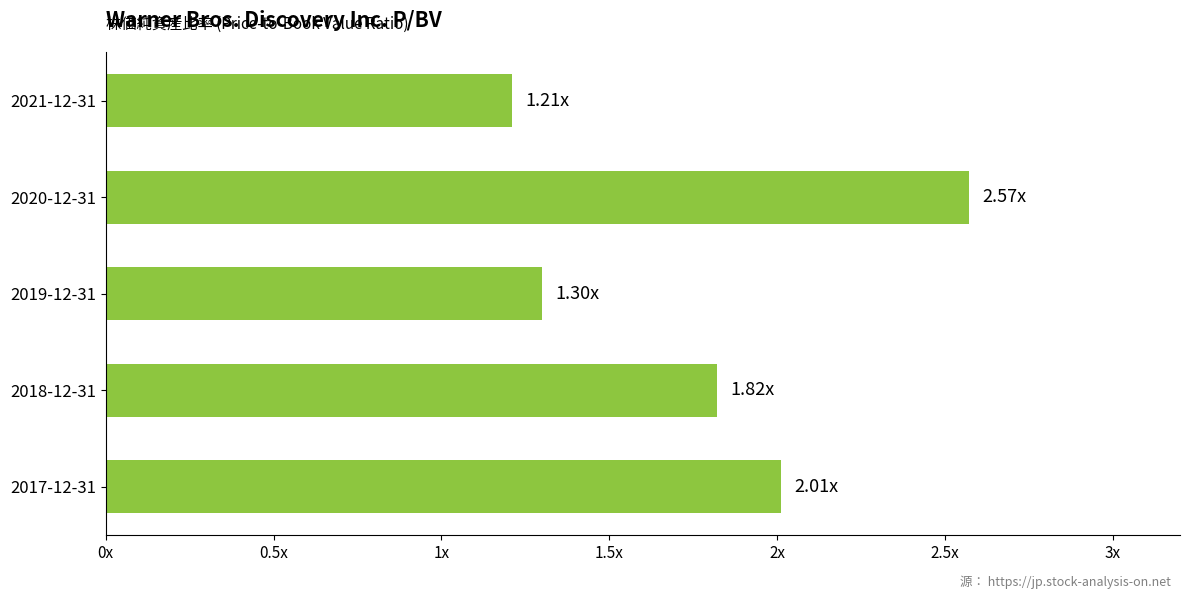

Where is the data nearest to the value 1?

2021-12-31